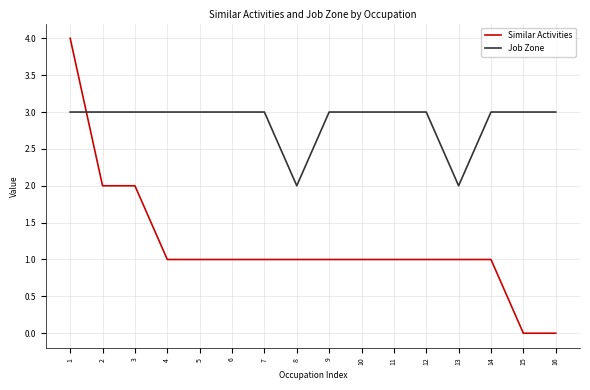

What value does the Job Zone series have at 7?

3